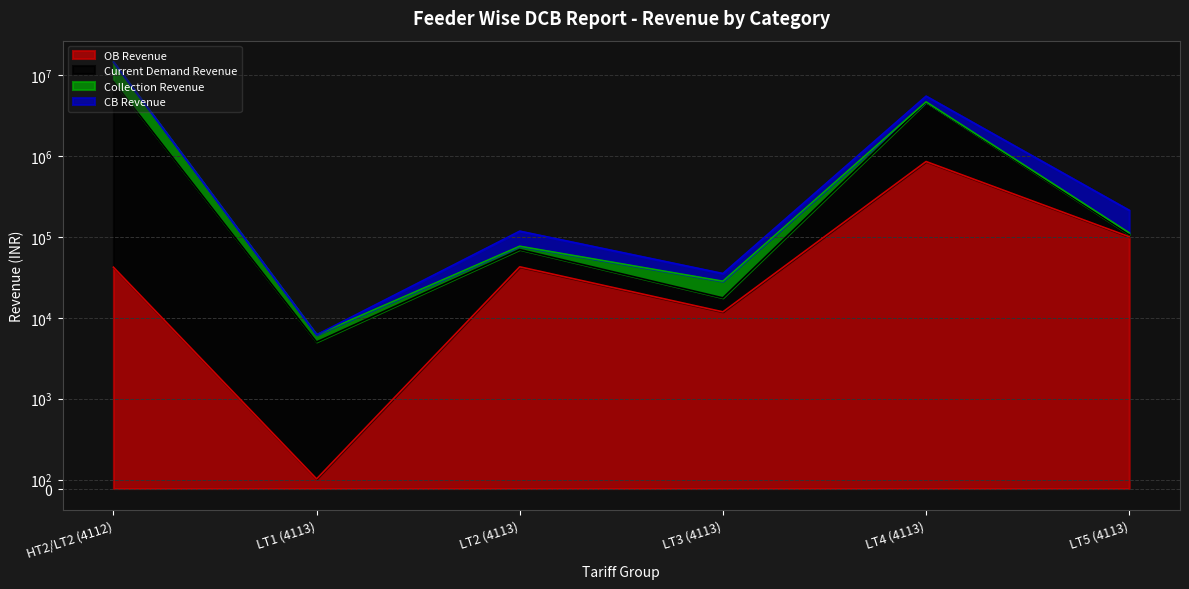

Is the value of Current Demand Revenue at LT4 (4113) greater than the value of OB Revenue at HT2/LT2 (4112)?

Yes